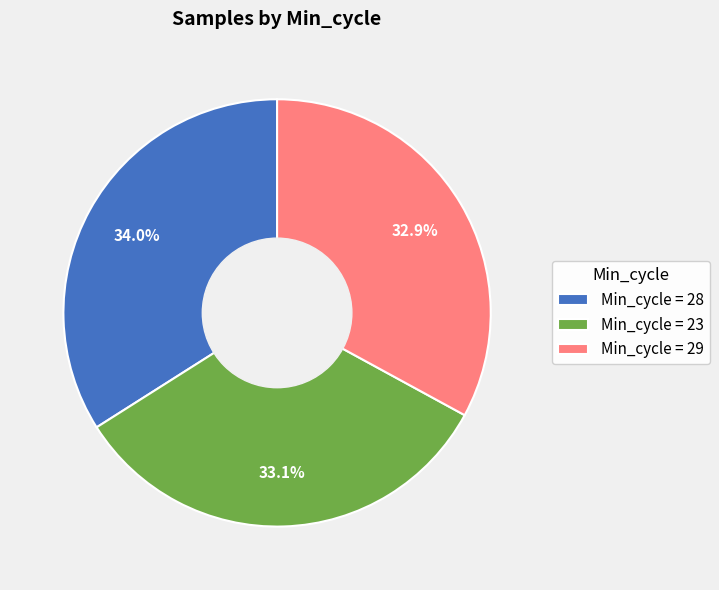

Which category has the biggest portion of the pie?

Min_cycle = 28